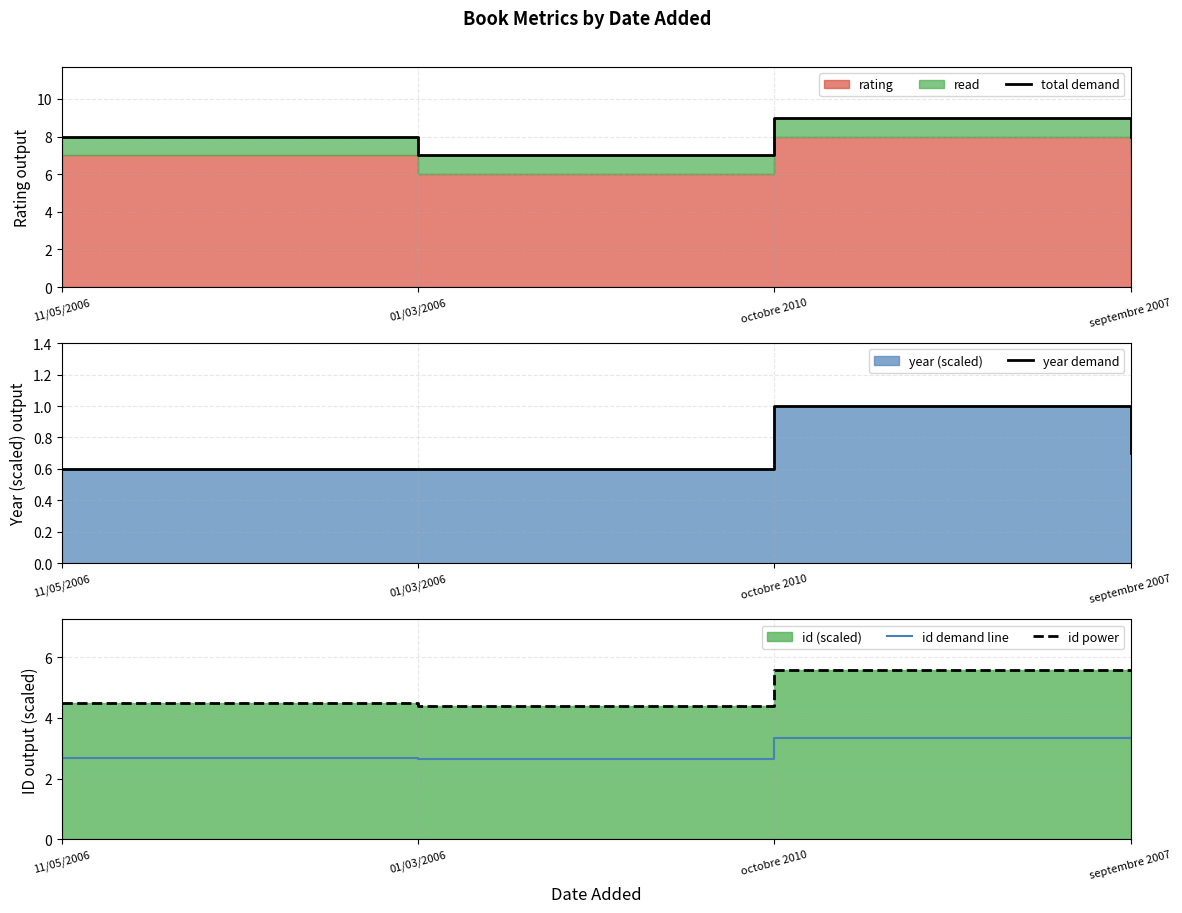

Where is the first local maximum for id power?

octobre 2010